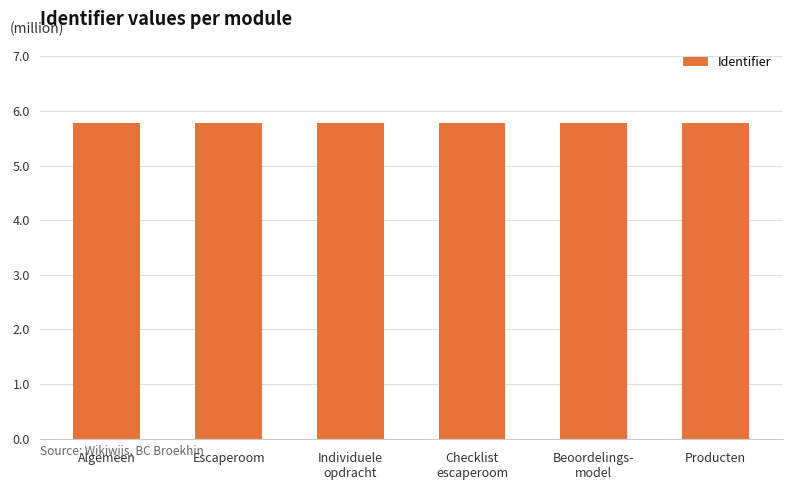

What is the approximate value at Escaperoom?

5.8